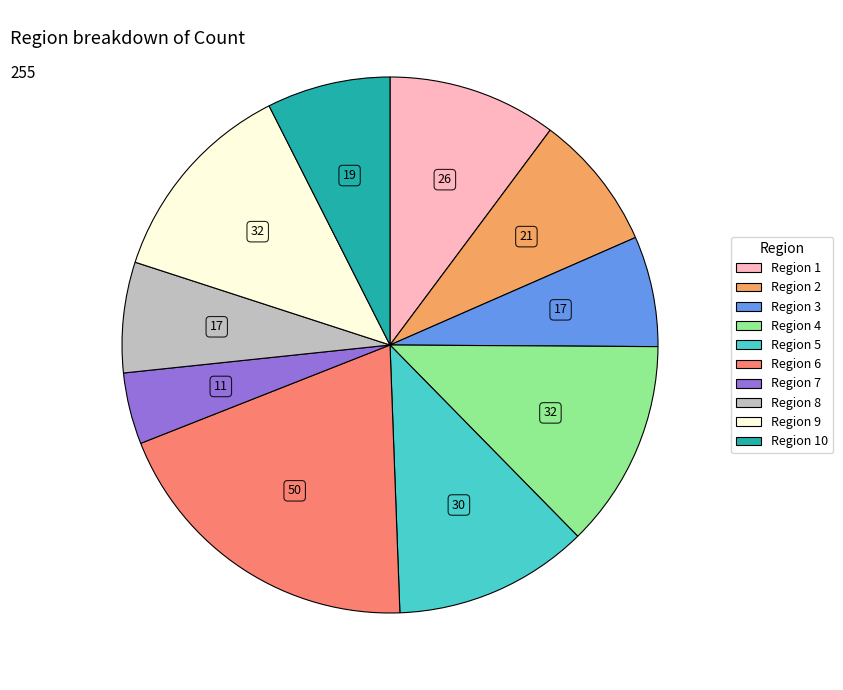

Which has a higher value, Region 5 or Region 8?

Region 5